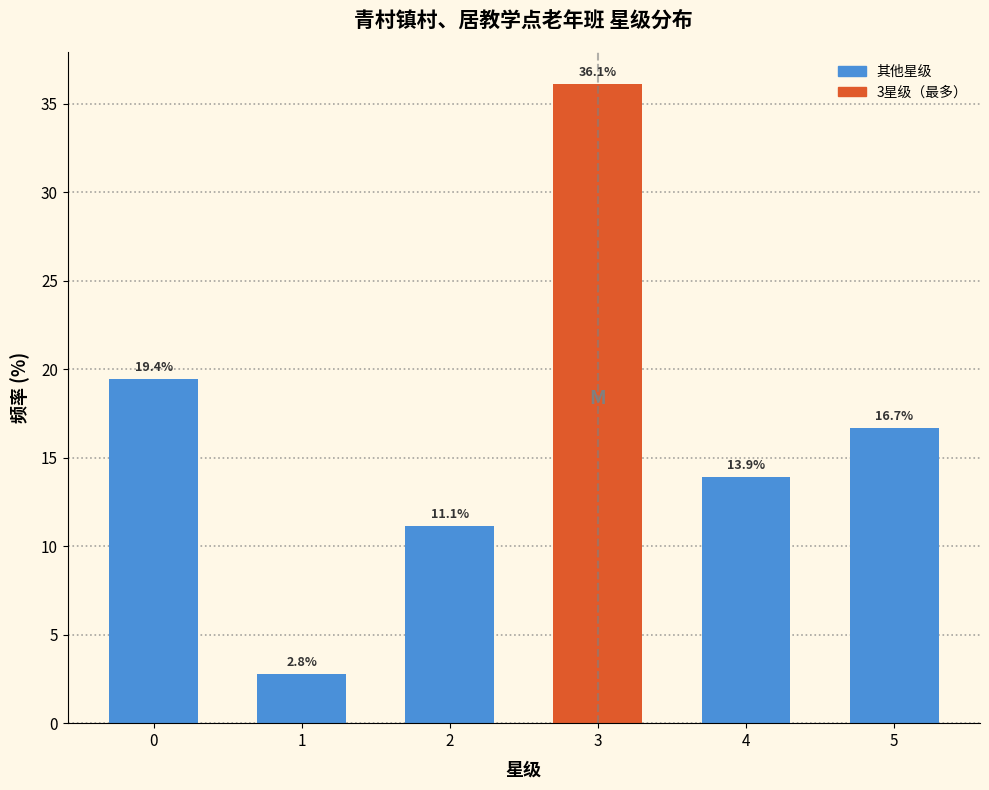

Reading right to left, list all the values displayed in this chart.

5=16.7	4=13.9	3=36.1	2=11.1	1=2.8	0=19.4